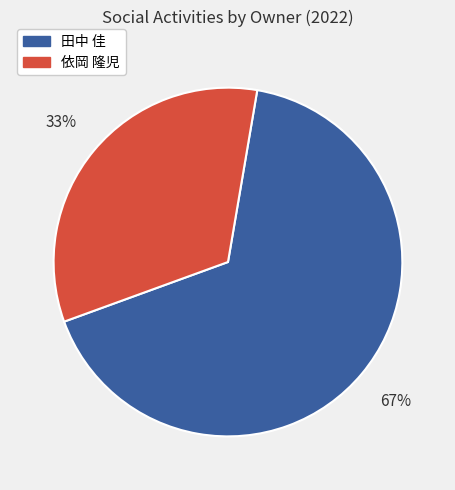

To the nearest percent, what is the average slice percentage?

50%